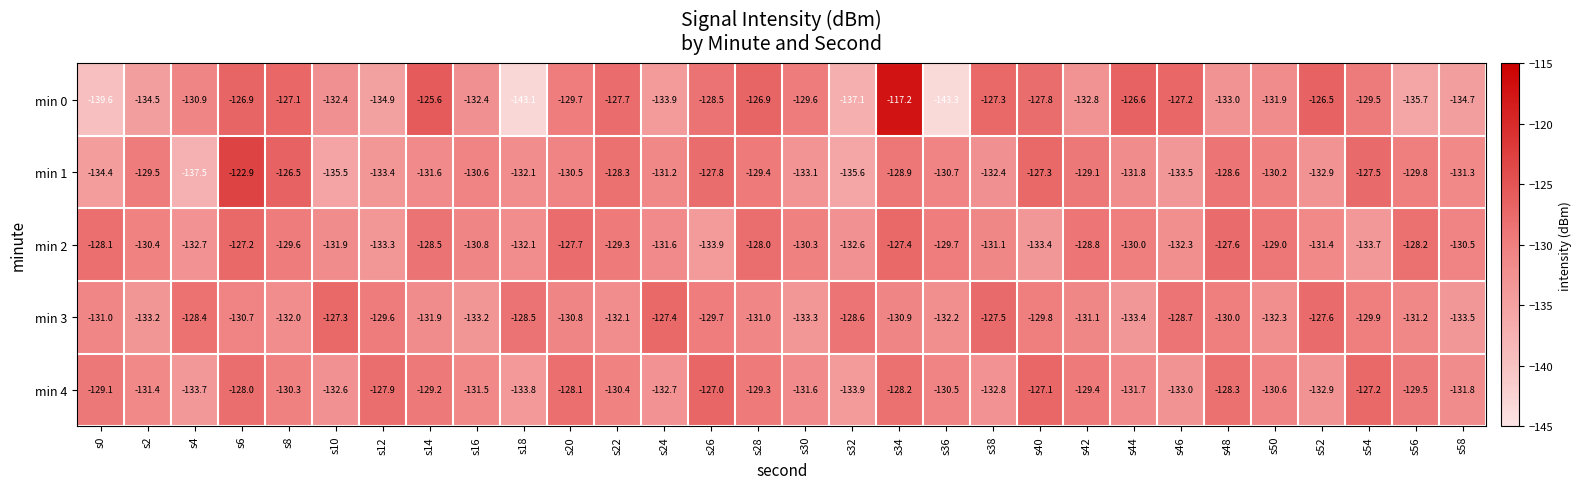

Rank the series by their maximum value, from lowest to highest.

min 3, min 2, min 4, min 1, min 0